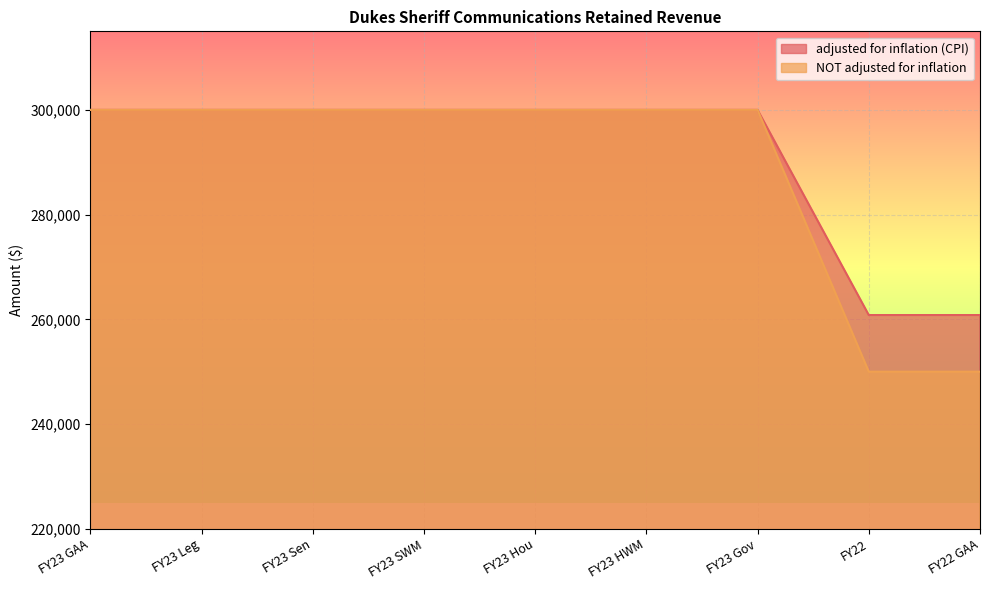

True or false: NOT adjusted for inflation has more than 1 interior local peaks.

False